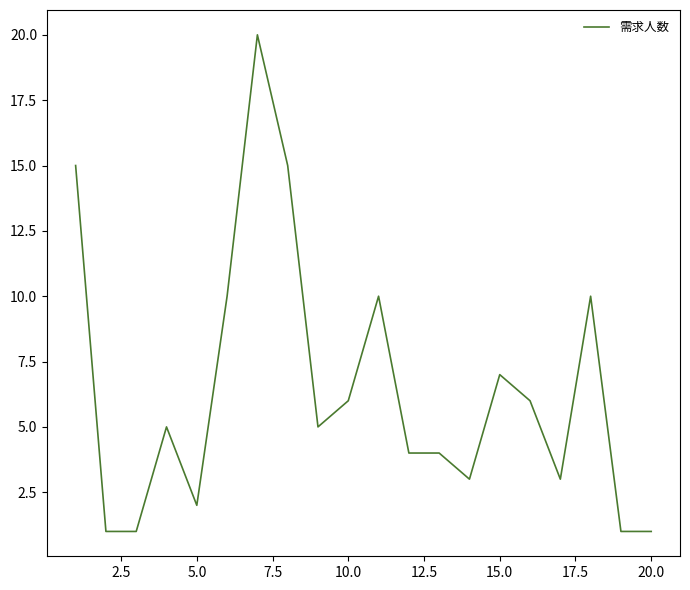

What is the greatest value displayed?

20